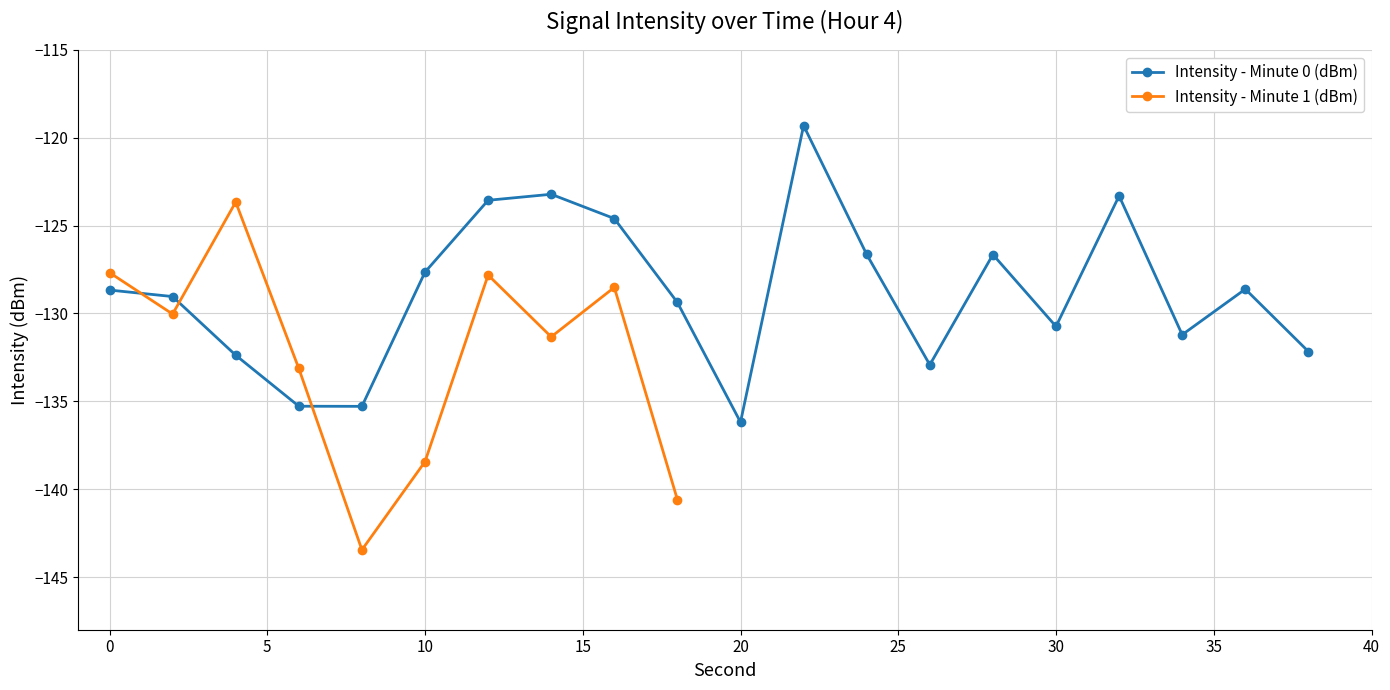

Where does the Intensity - Minute 0 (dBm) series first go above -128?

10